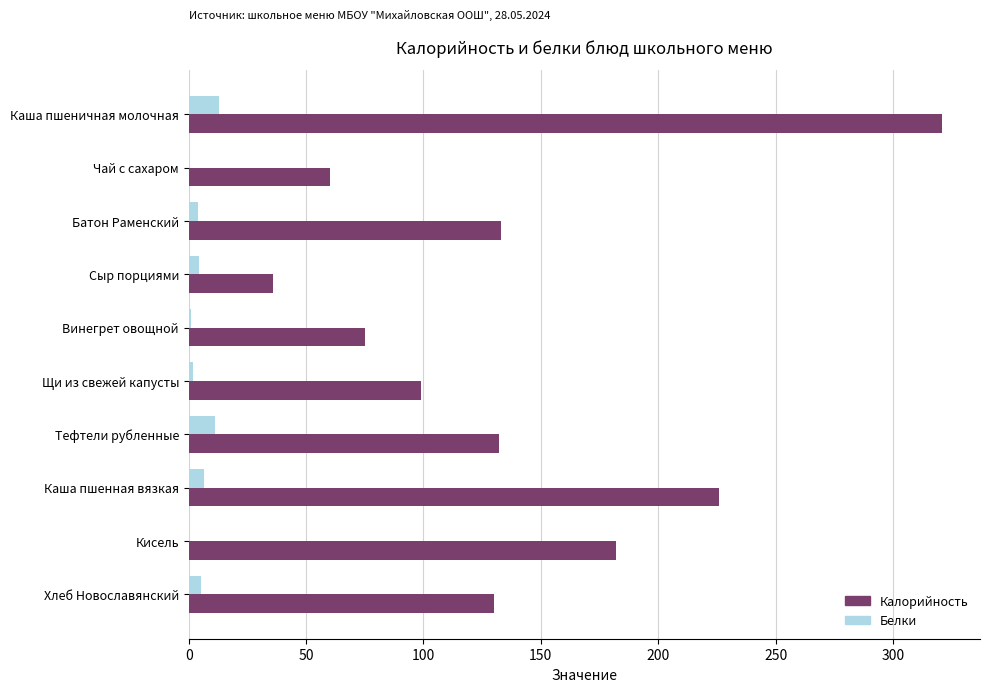

Between Чай с сахаром and Хлеб Новославянский, which series saw the biggest shift?

Калорийность